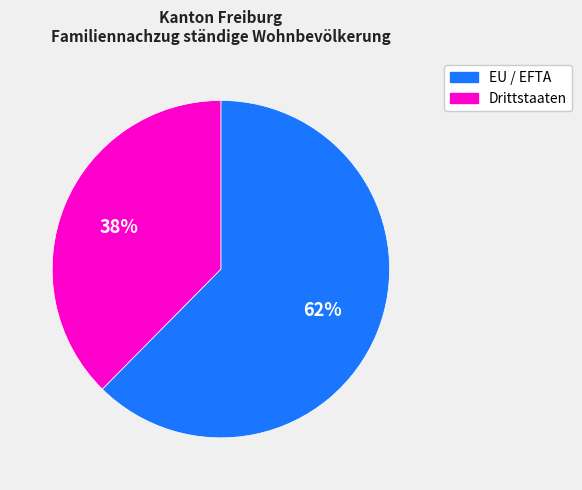

To the nearest percent, what is the average slice percentage?

50%